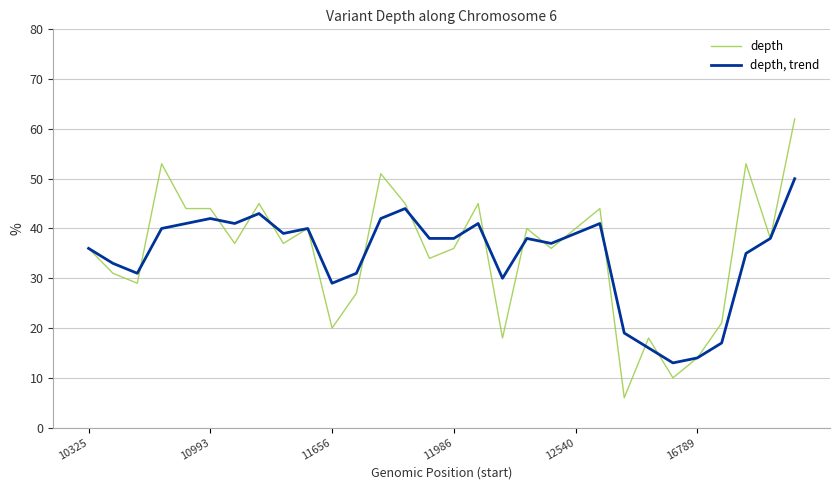

What is the sum of all depth values?

1054